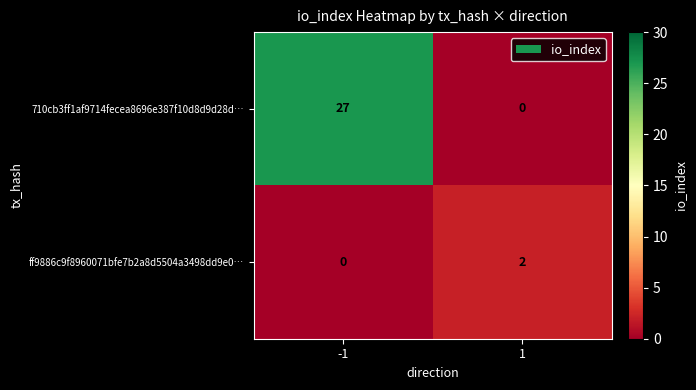

Reading left to right, list all the values displayed in this chart.

710cb3ff1af9714fecea8696e387f10d8d9d28d…: -1=27	1=0
ff9886c9f8960071bfe7b2a8d5504a3498dd9e0…: -1=0	1=2